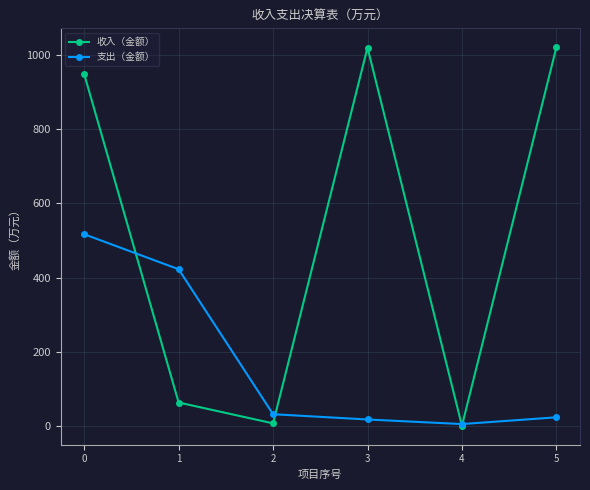

What is the average value of the 支出（金额） series?

169.8